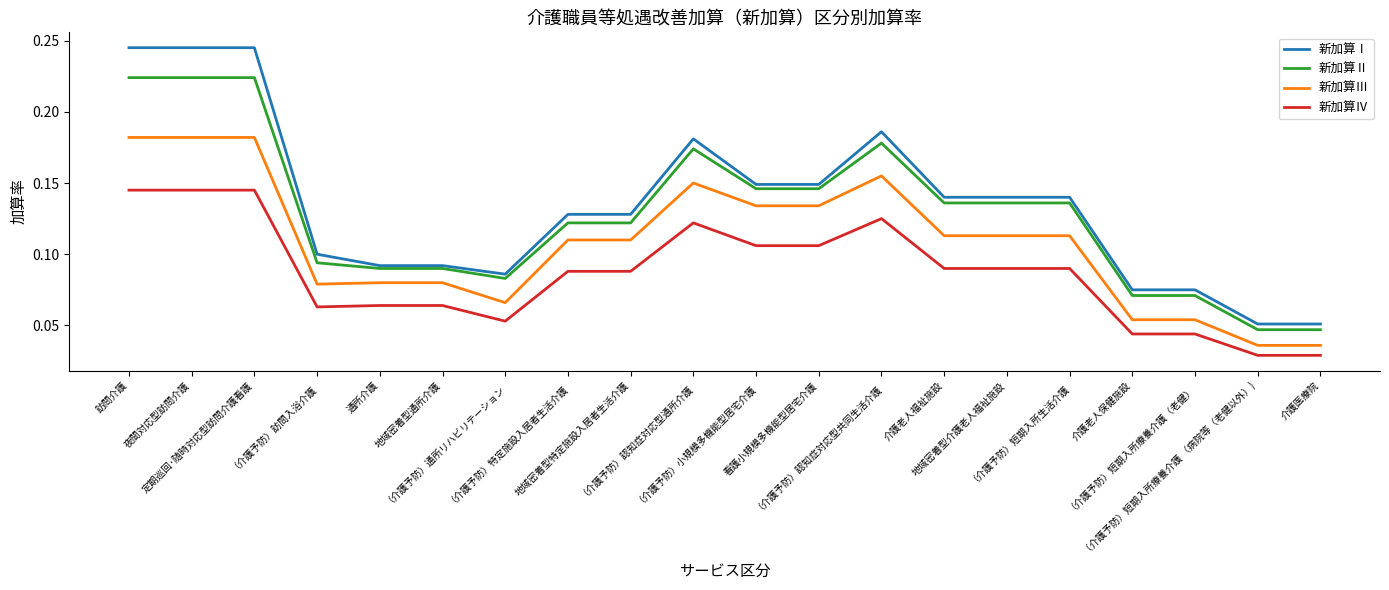

Which series has the widest spread of values?

新加算Ⅰ